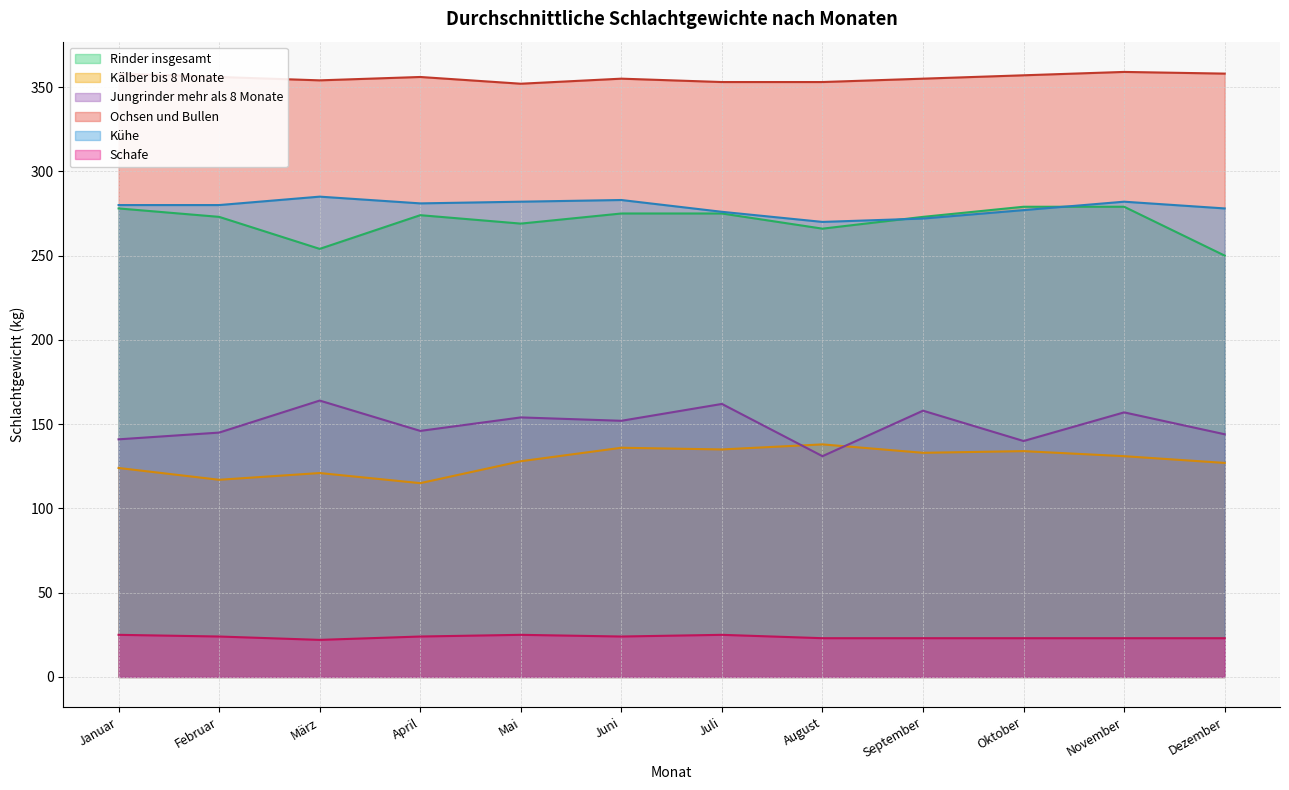

How many values in the Schafe series are below 24?

6